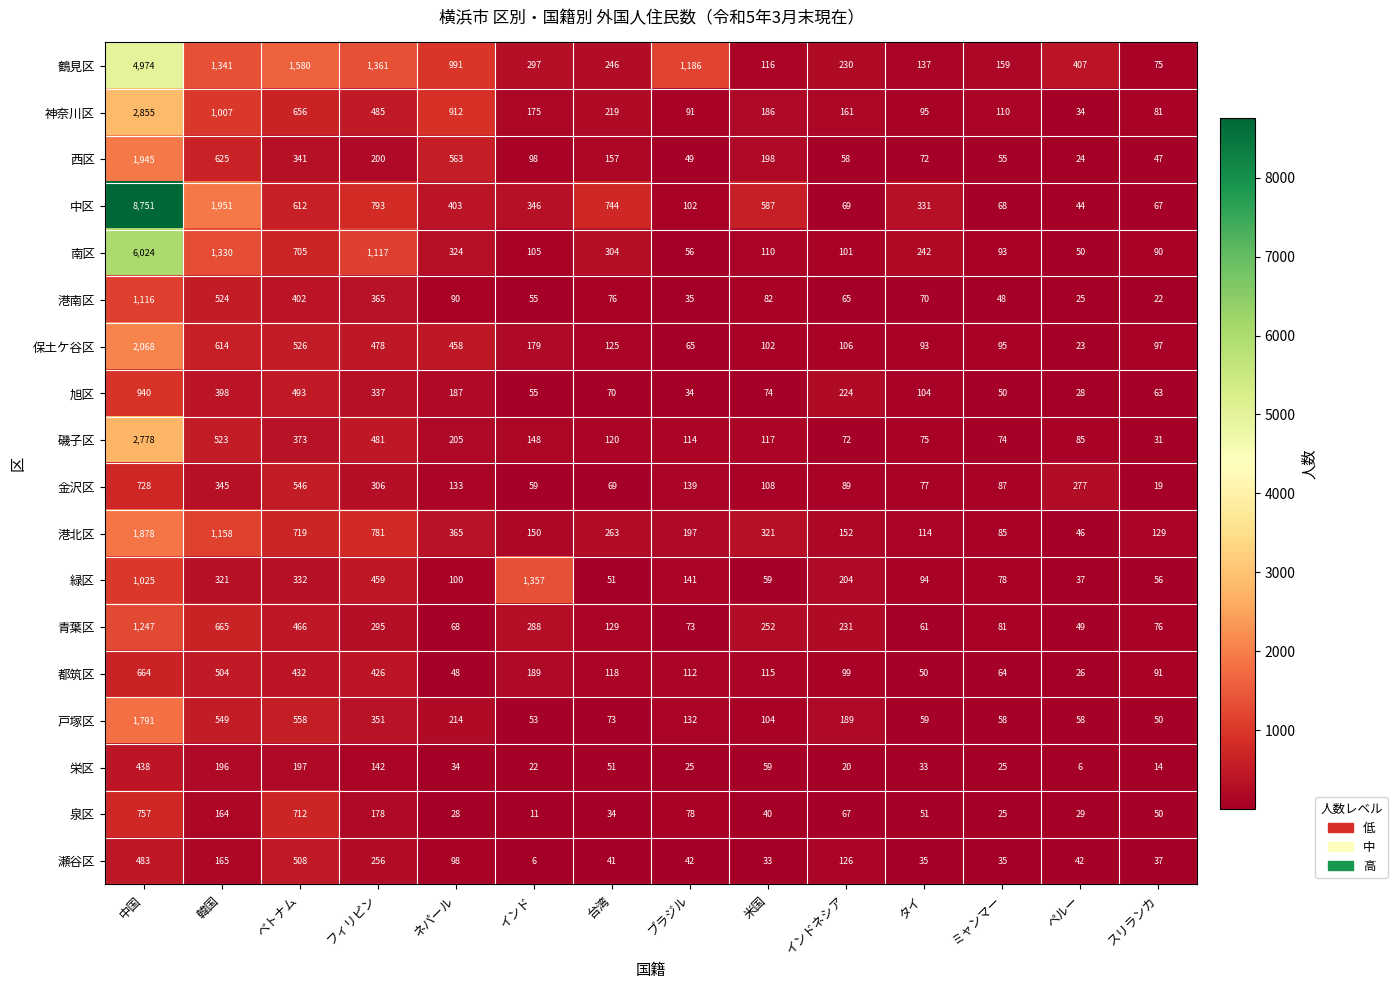

What is the difference between the maximum and minimum values in the 泉区 series?

746